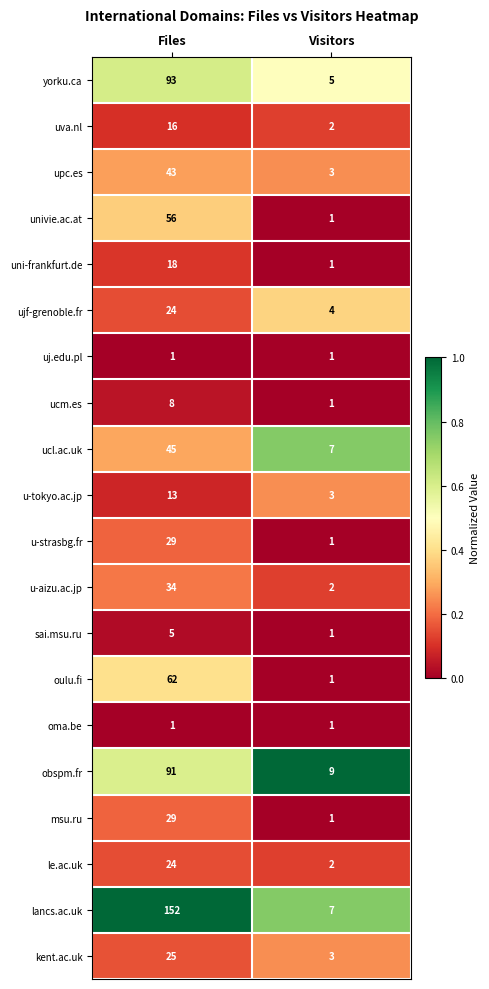

Which series changed the most between Files and Visitors?

lancs.ac.uk